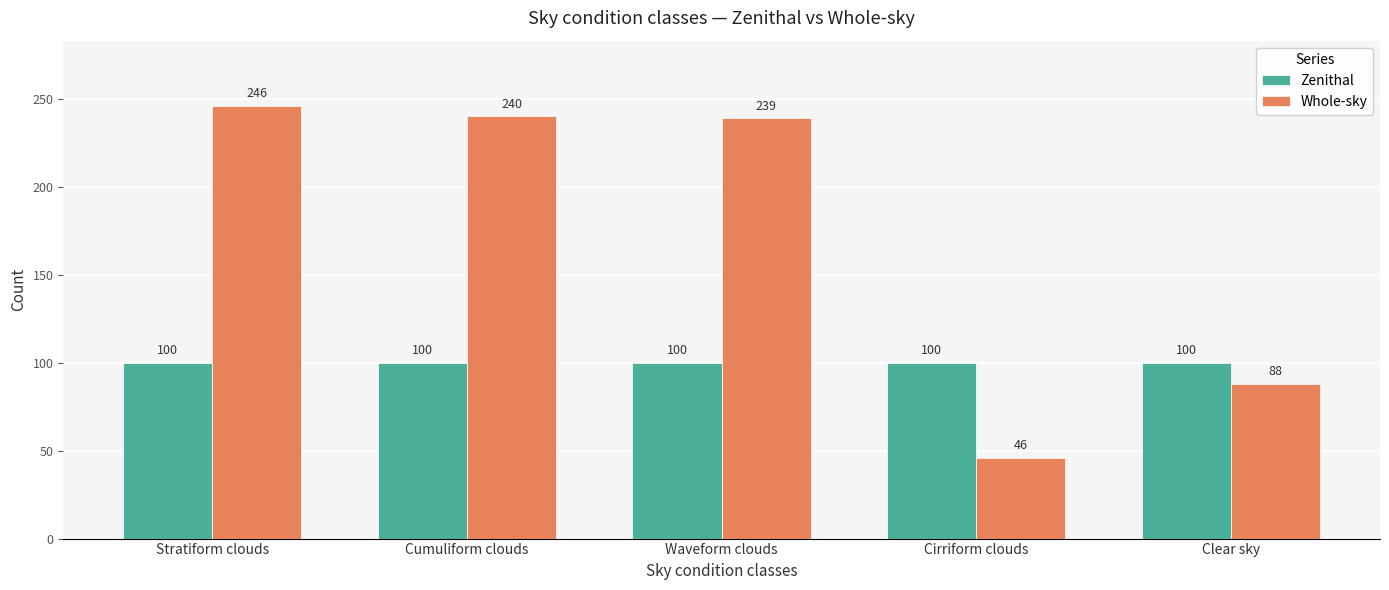

Reading left to right, list all the values displayed in this chart.

Zenithal: 100	100	100	100	100
Whole-sky: 246	240	239	46	88